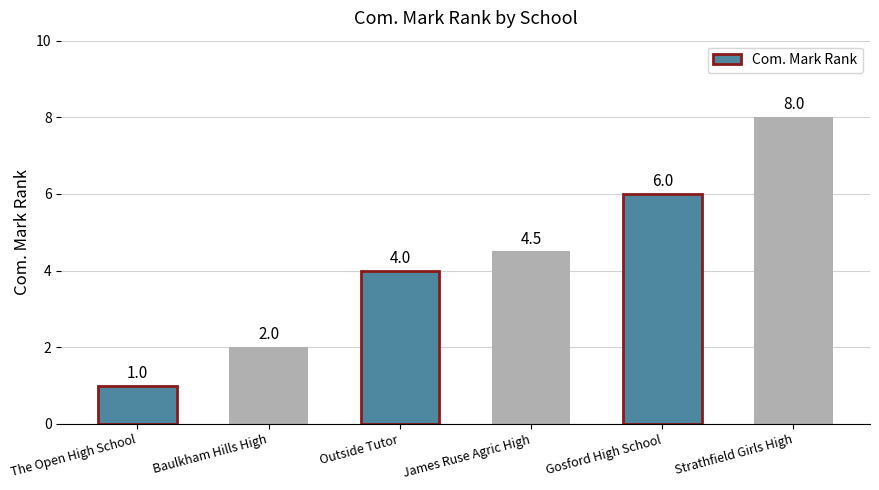

Reading left to right, what are all the values shown in this chart?

The Open High School=1.0	Baulkham Hills High=2.0	Outside Tutor=4.0	James Ruse Agric High=4.5	Gosford High School=6.0	Strathfield Girls High=8.0